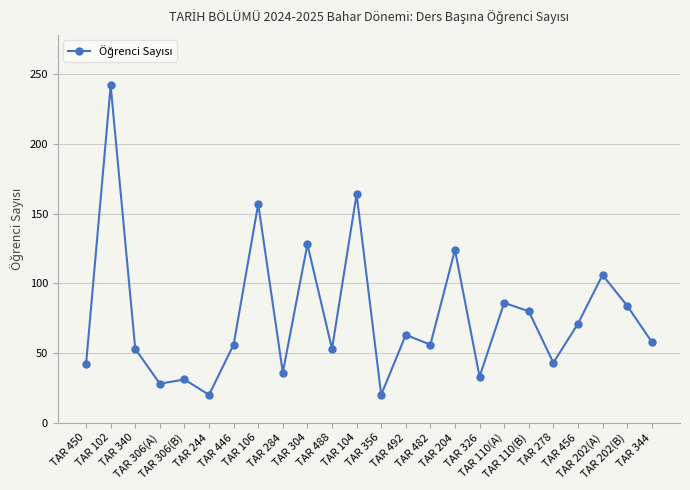

What is the maximum value shown in the chart?

242